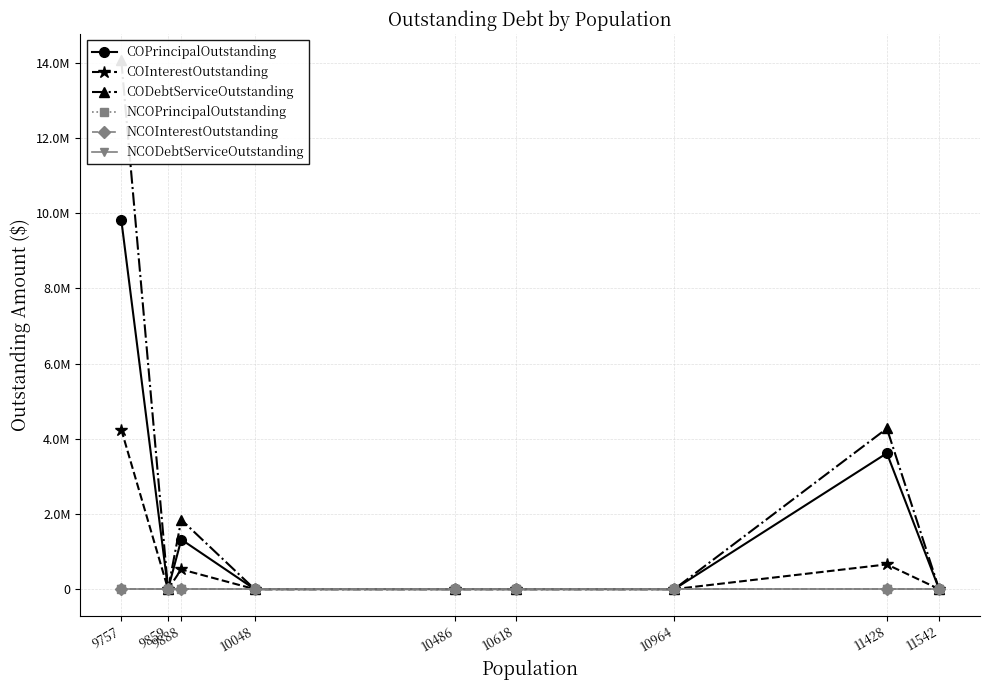

How many interior local peaks does the COInterestOutstanding series have?

2